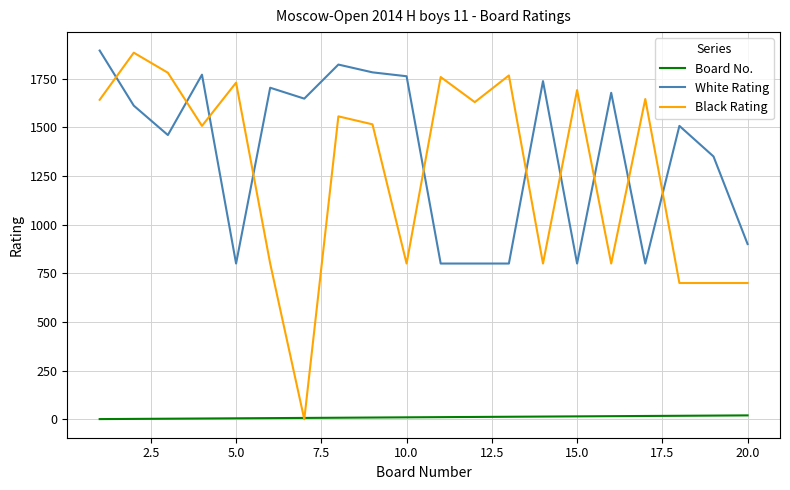

True or false: Black Rating has more than 2 interior local peaks.

True